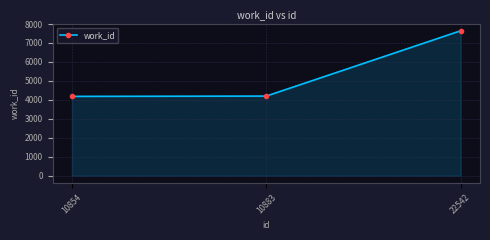

What is the greatest value displayed?

7643